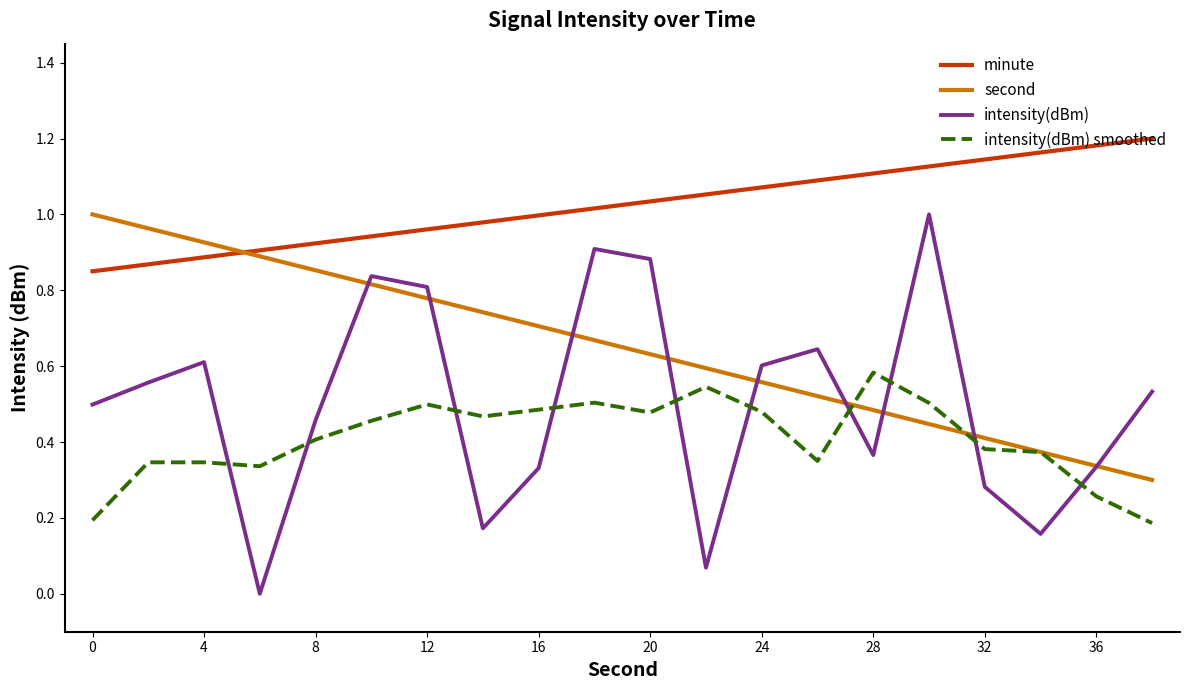

Which series has the largest total across all categories?

minute